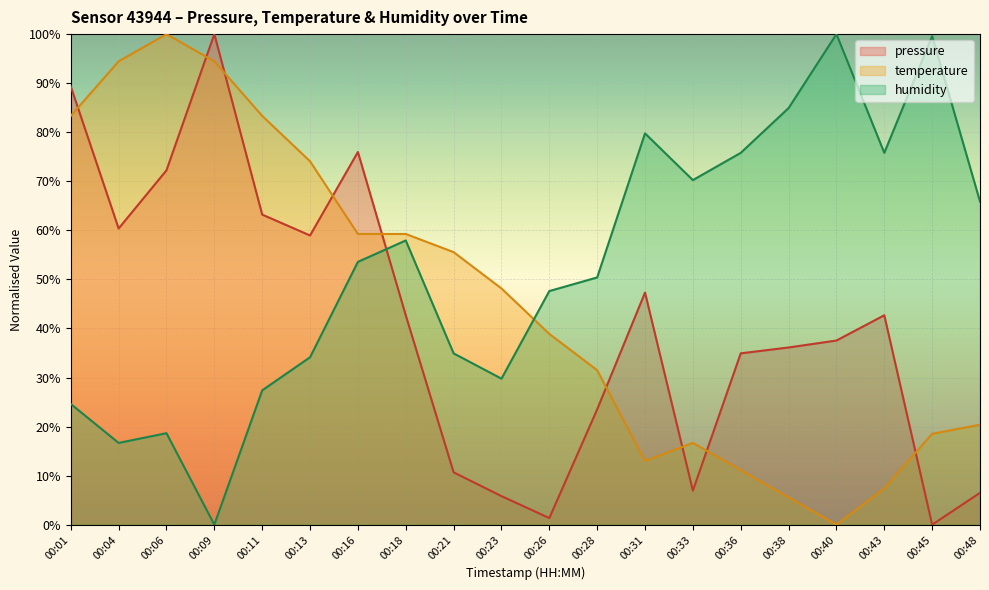

True or false: pressure has more than 1 interior local peaks.

True